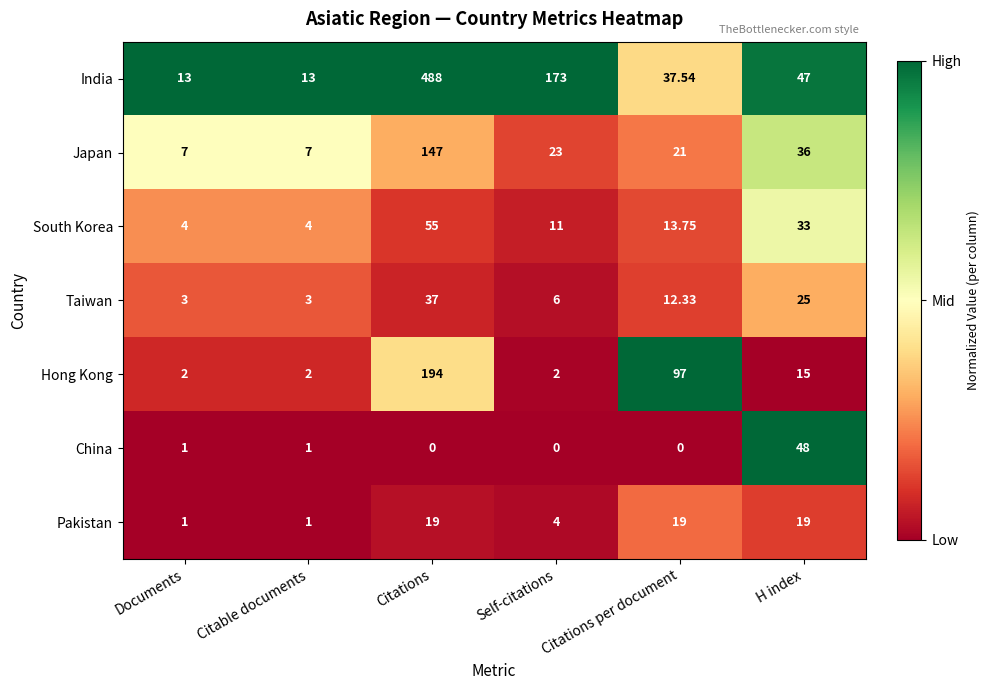

List the series in order of their peak value, highest first.

India, Hong Kong, Japan, South Korea, China, Taiwan, Pakistan